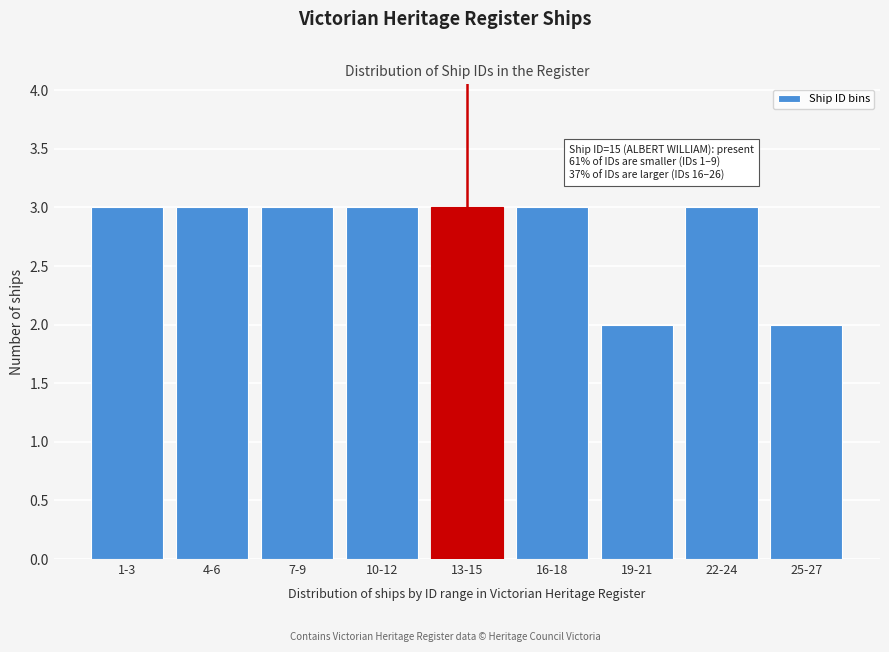

Reading left to right, list all the values displayed in this chart.

1-3=3	4-6=3	7-9=3	10-12=3	13-15=3	16-18=3	19-21=2	22-24=3	25-27=2